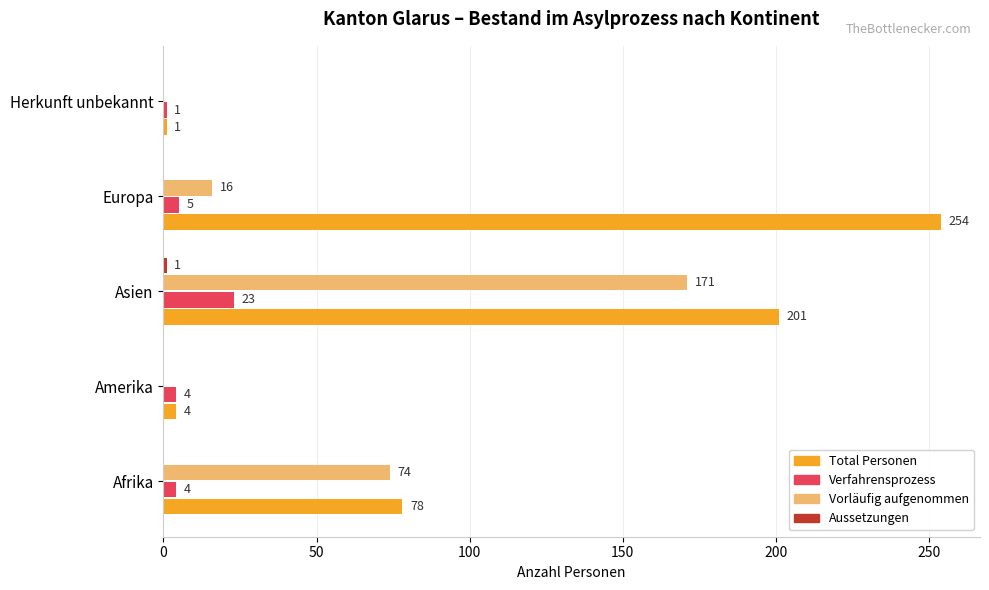

Between Afrika and Asien, which series saw the biggest shift?

Total Personen